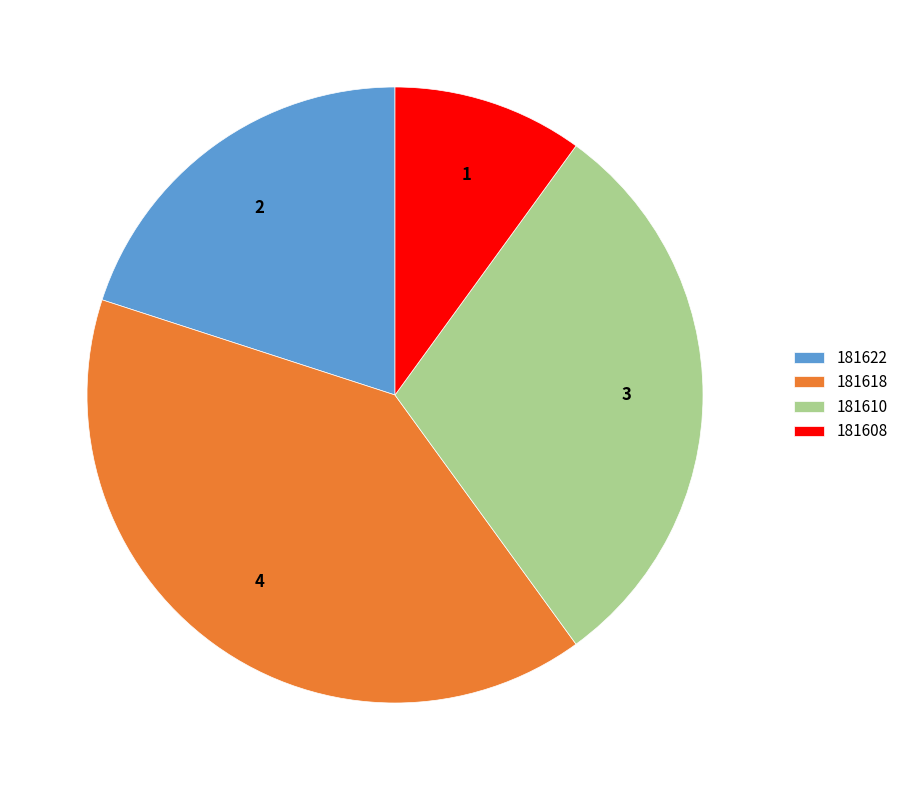

Rank the categories by value from highest to lowest.

181618, 181610, 181622, 181608